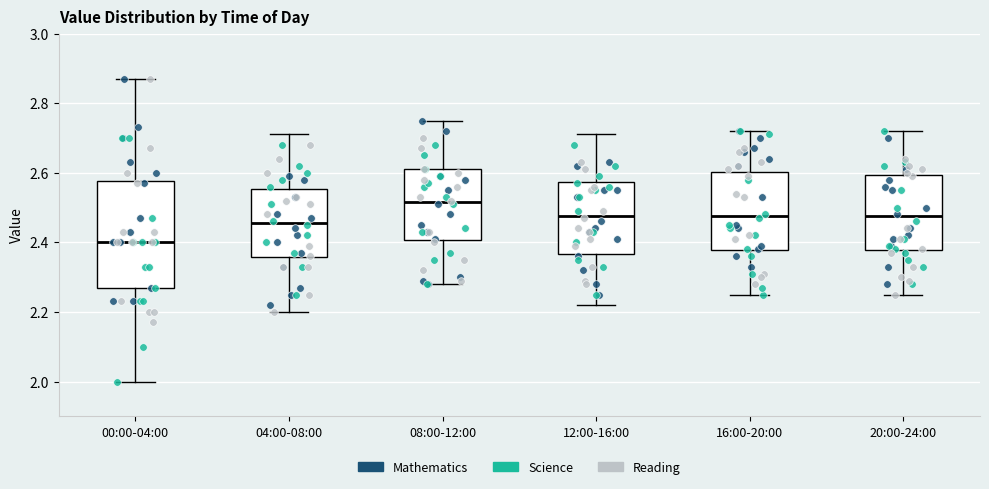

Which box's median line is the highest?

08:00-12:00